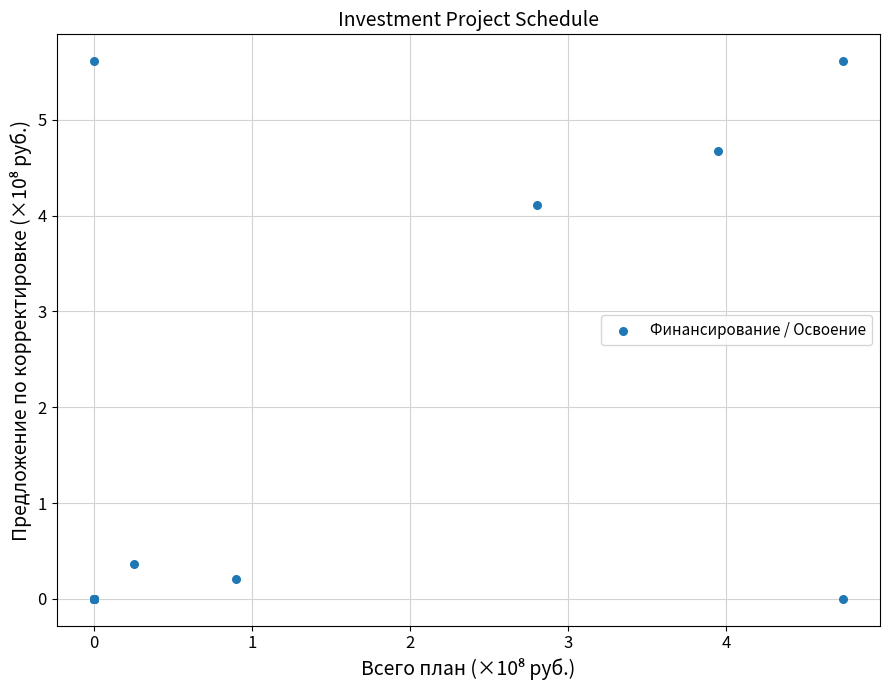

What Y value in the scatter plot is closest to 2?

0.4